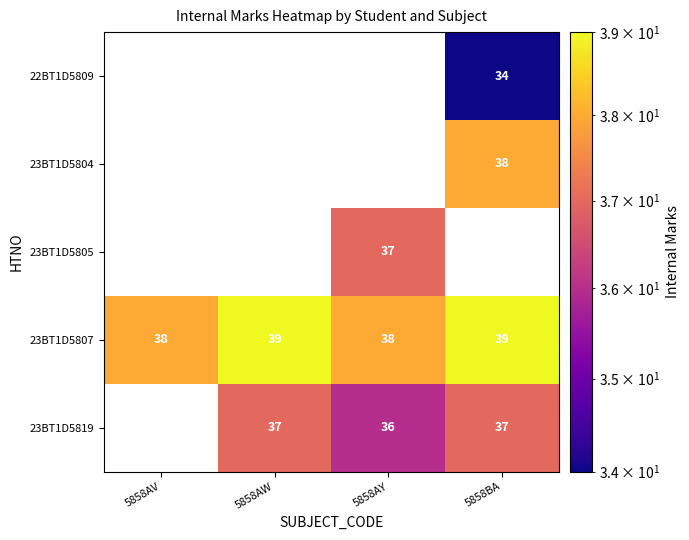

What is the sum of all 23BT1D5807 values?

154